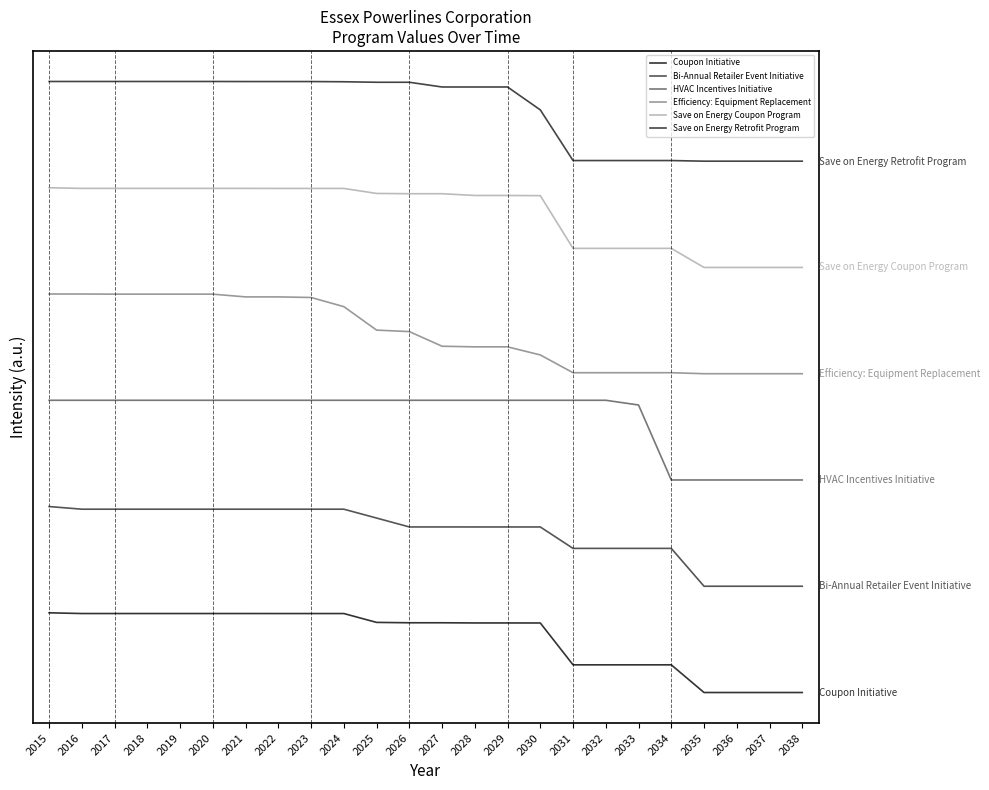

Which has a higher value, 2027 or 2020?

2020